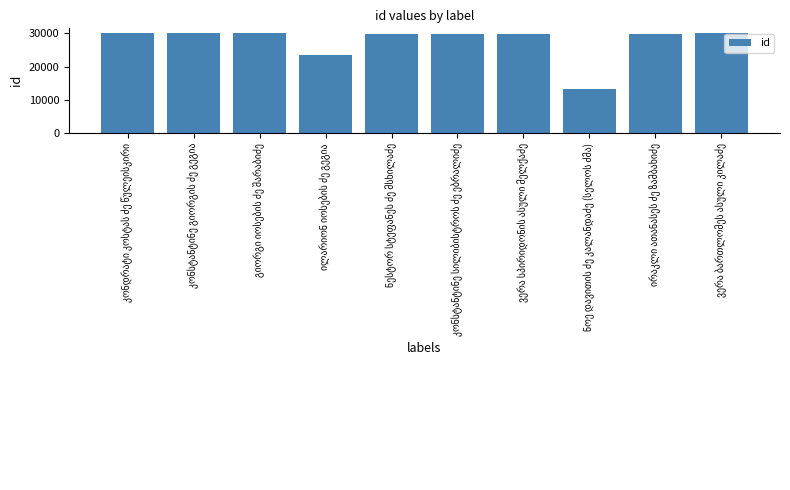

Are the bars horizontal?

No